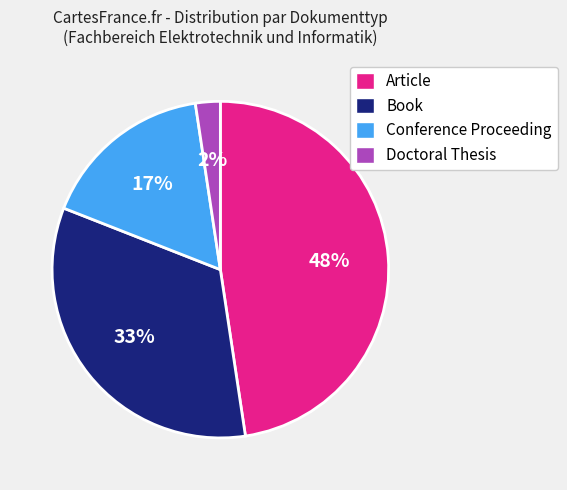

Is it true that Article is 57% of the pie?

False